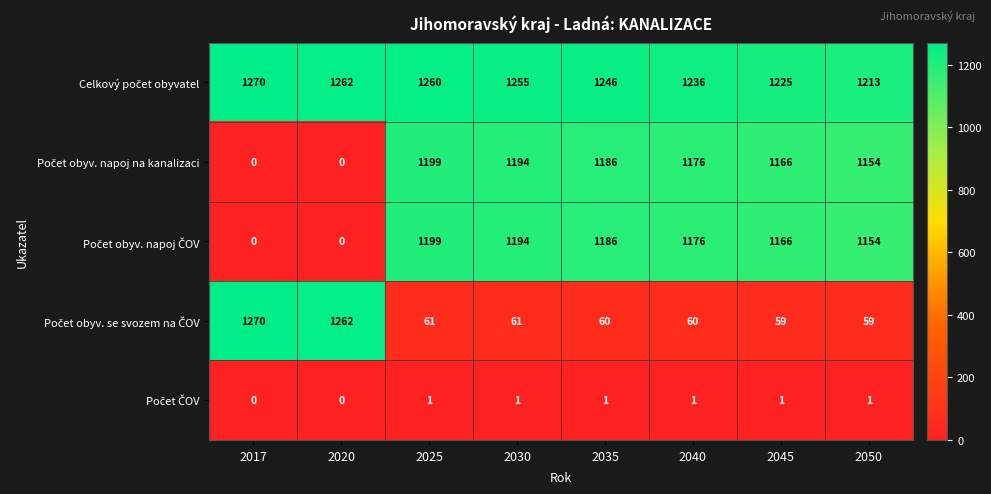

What is the difference between the highest and lowest values at 2040?

1235